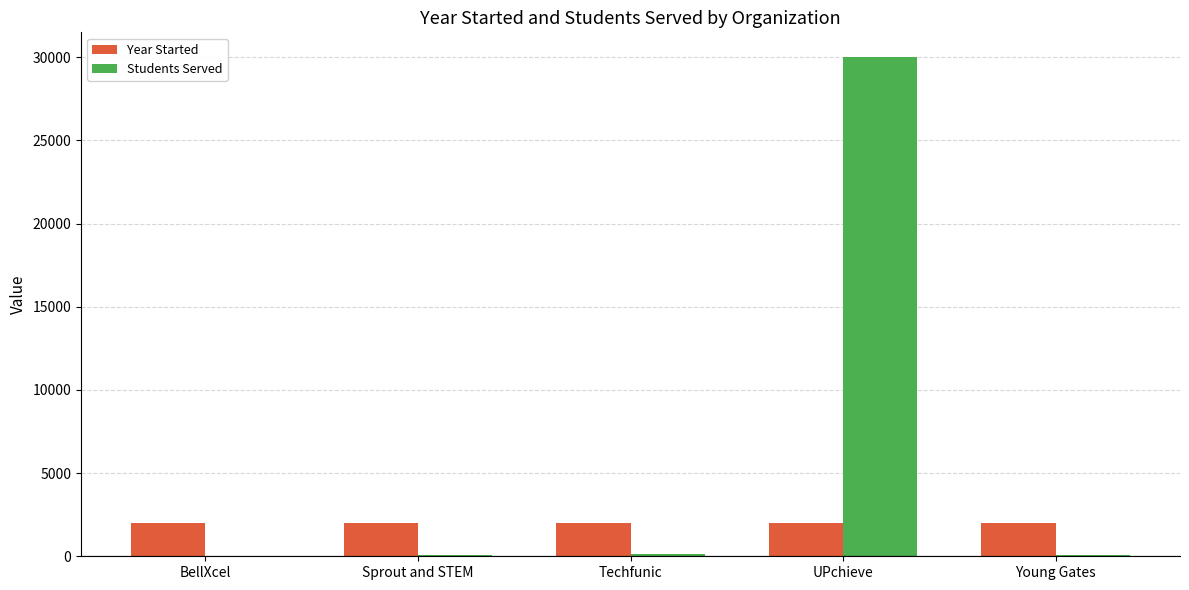

Is it true that Year Started equals 3491 at Young Gates?

False